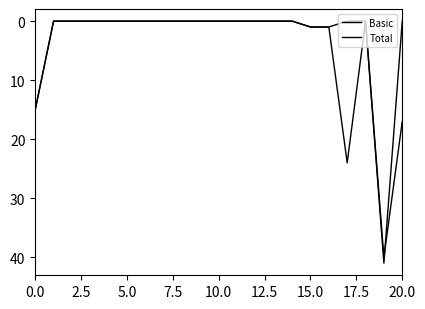

Where is the first local maximum for Basic?

19